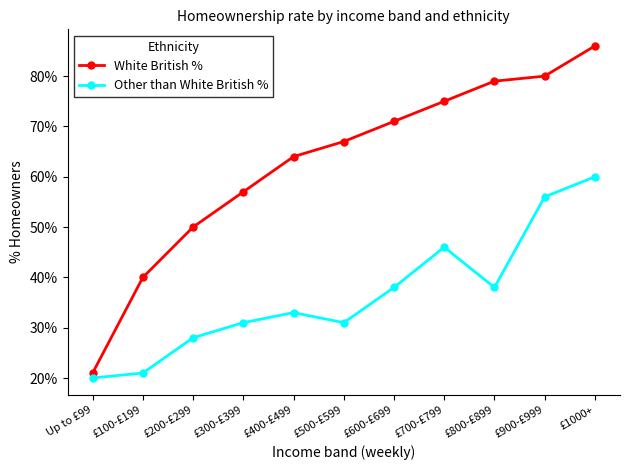

Does the chart have visible grid lines?

No